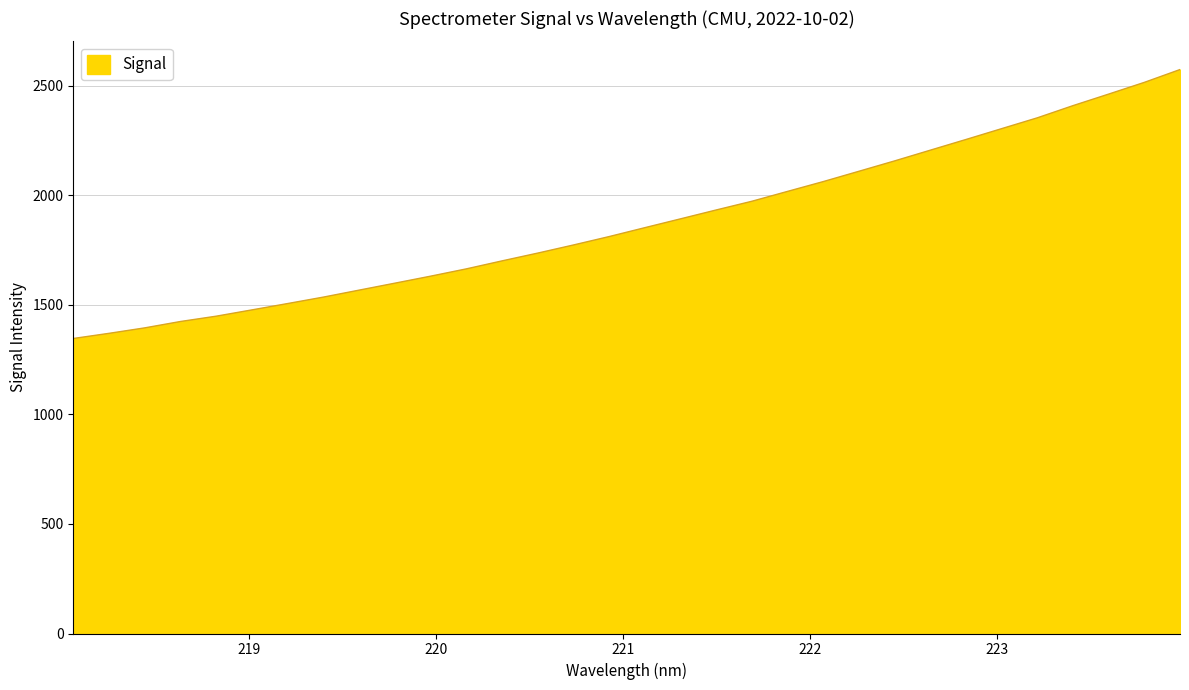

What is the minimum value shown in the chart?

1346.4